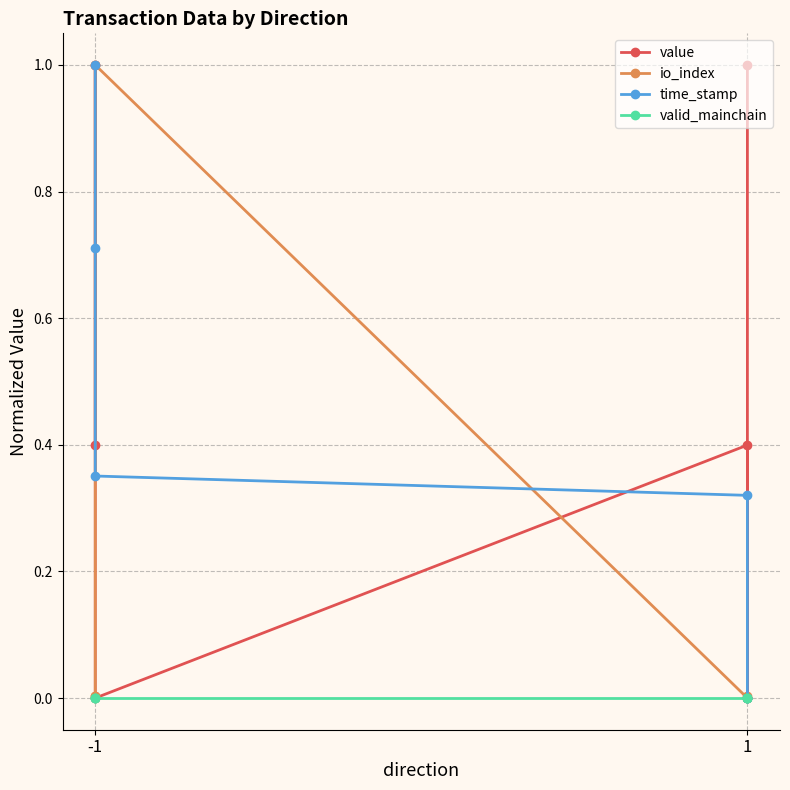

Which series ends up on top after the final intersection of io_index and value?

value